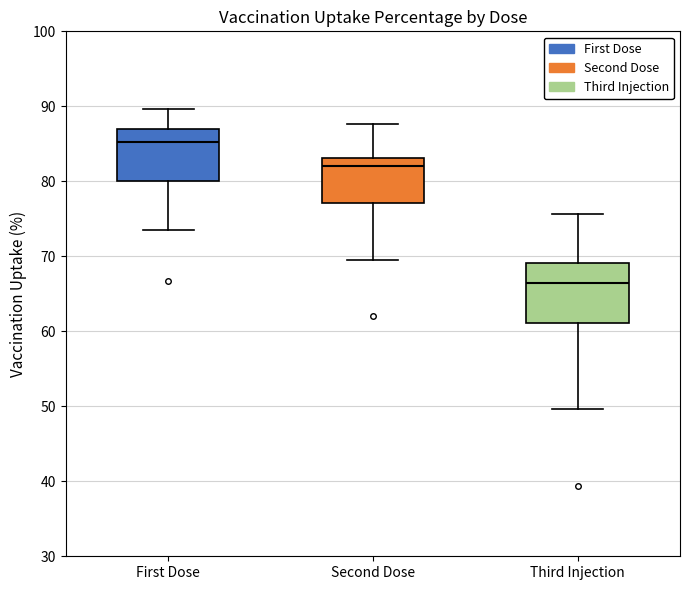

Which box is the tallest, from its lower edge to its upper edge?

Third Injection